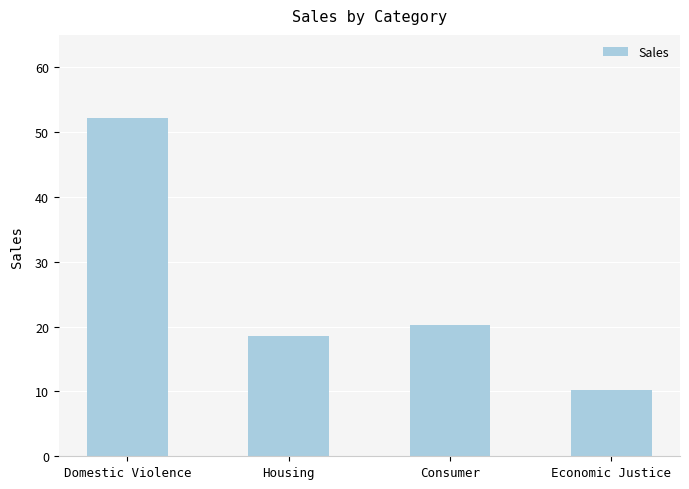

What is the change in value from Consumer to Economic Justice?

-9.9